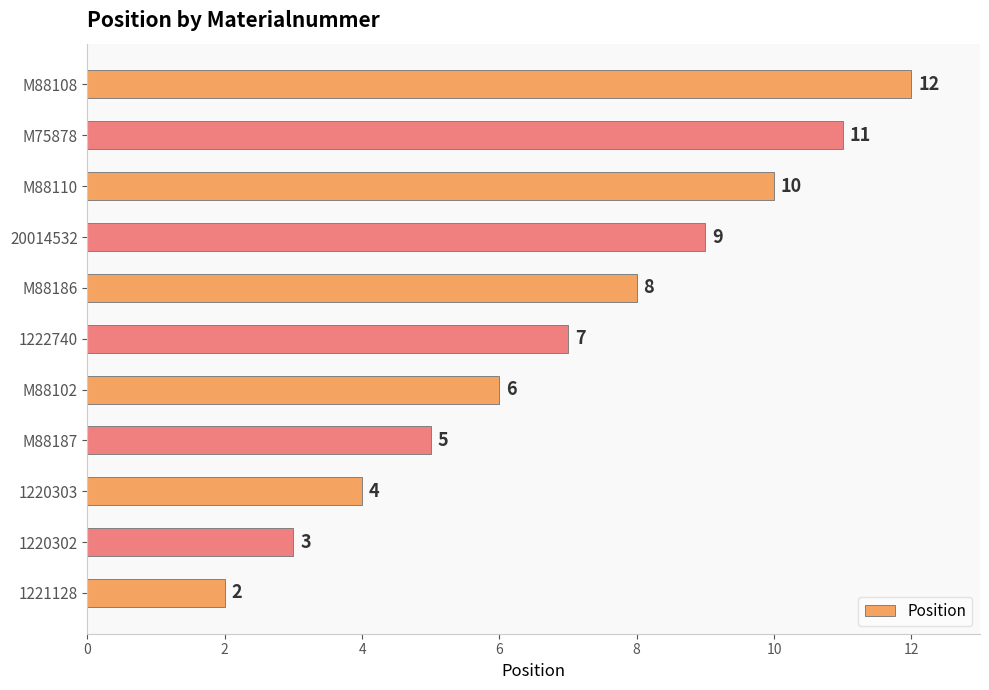

Reading bottom to top, what are all the values shown in this chart?

1221128=2	1220302=3	1220303=4	M88187=5	M88102=6	1222740=7	M88186=8	20014532=9	M88110=10	M75878=11	M88108=12